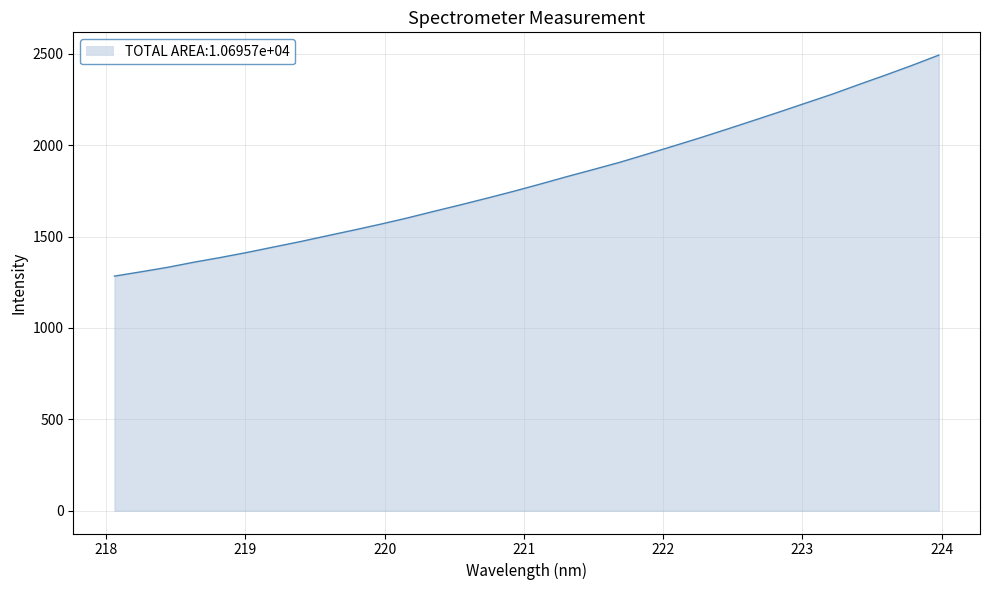

What is the minimum value shown in the chart?

1283.4